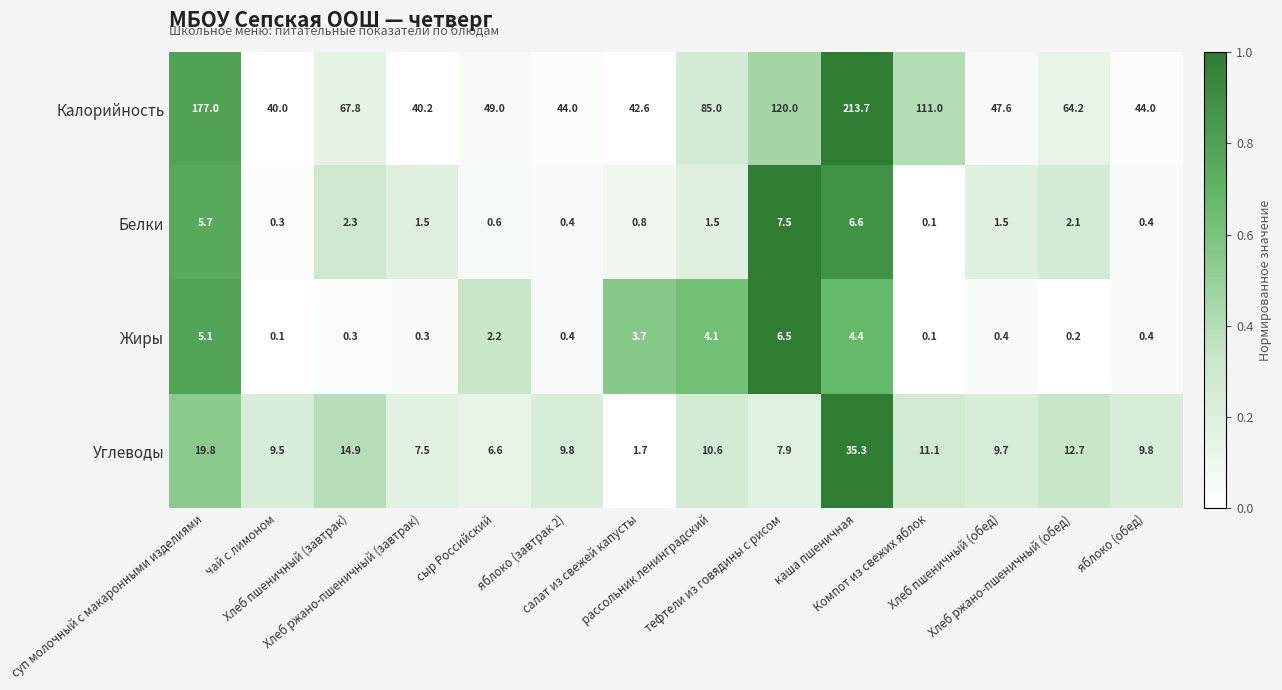

What is the average value of the Калорийность series?

81.9